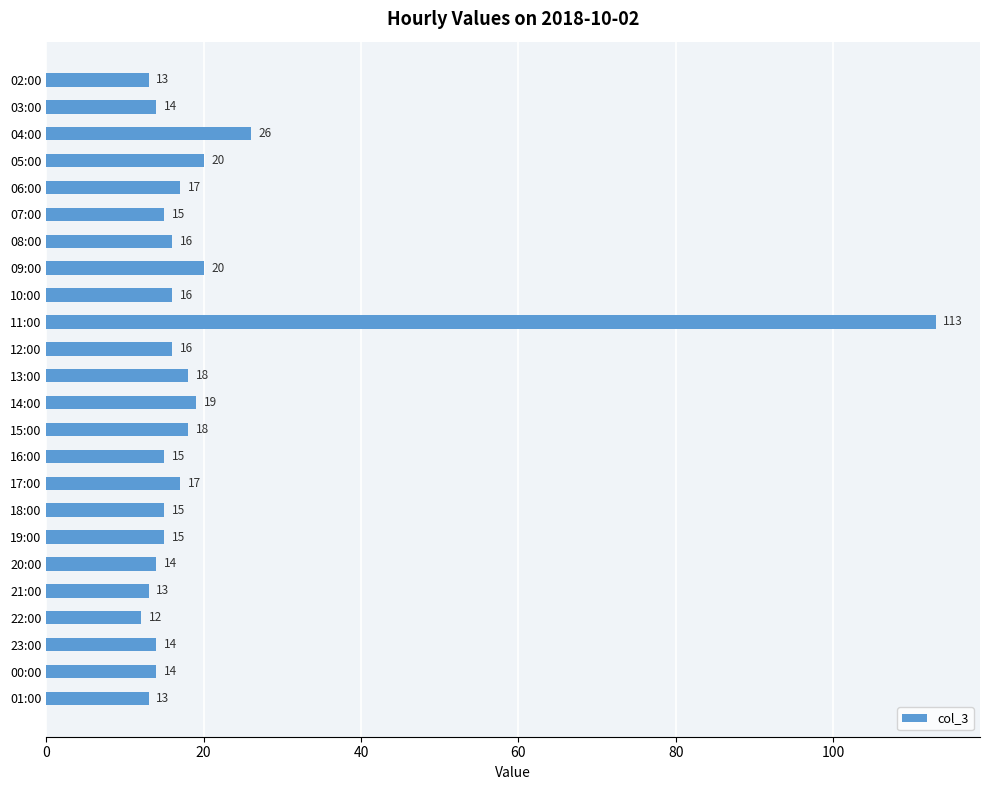

How many values are below 16?

12